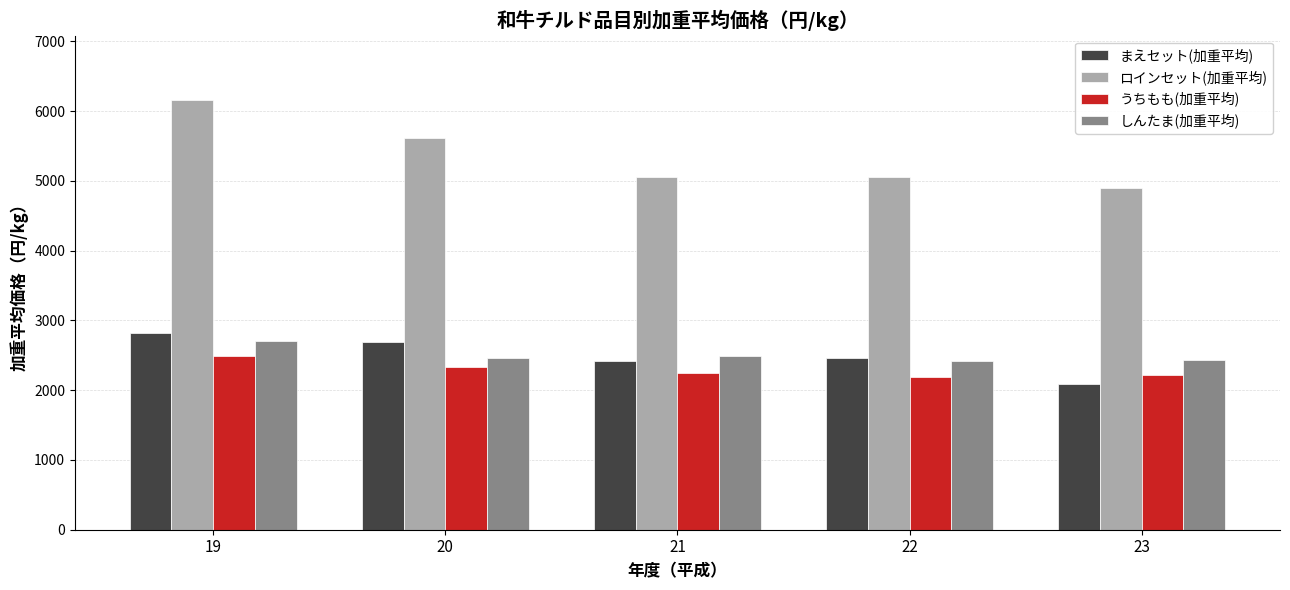

How many data points in ロインセット(加重平均) are less than 5062?

2